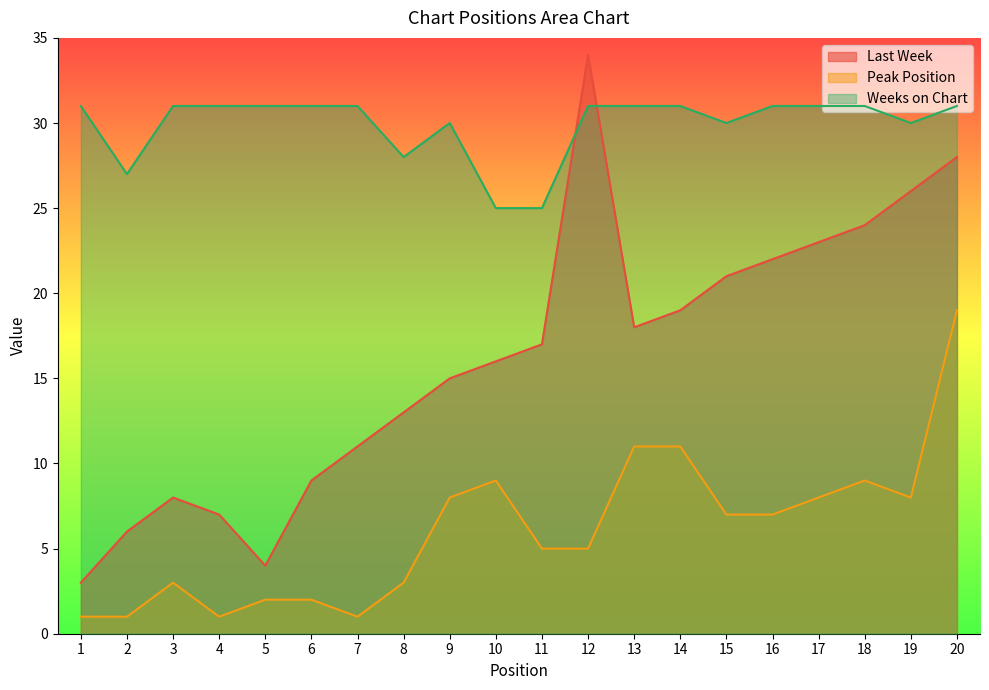

How many categories are shown in the chart?

20